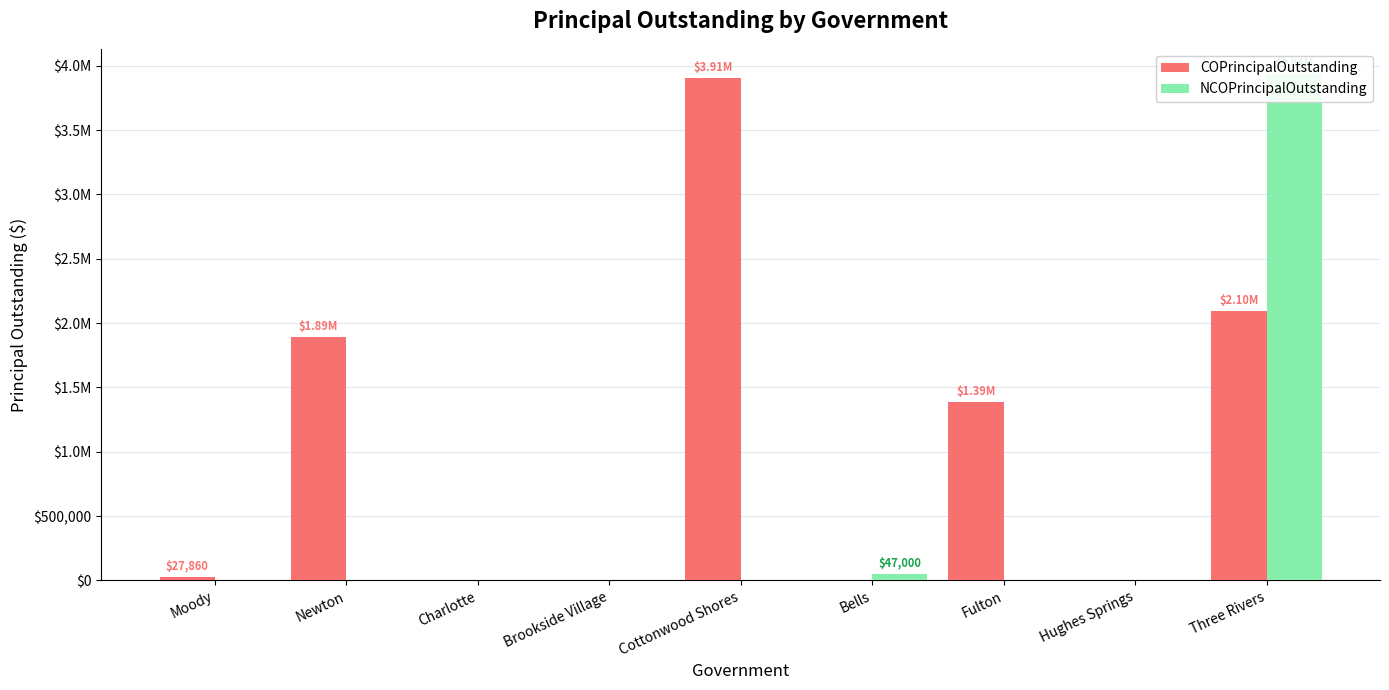

At which category does the chart reach its peak across all series?

Three Rivers